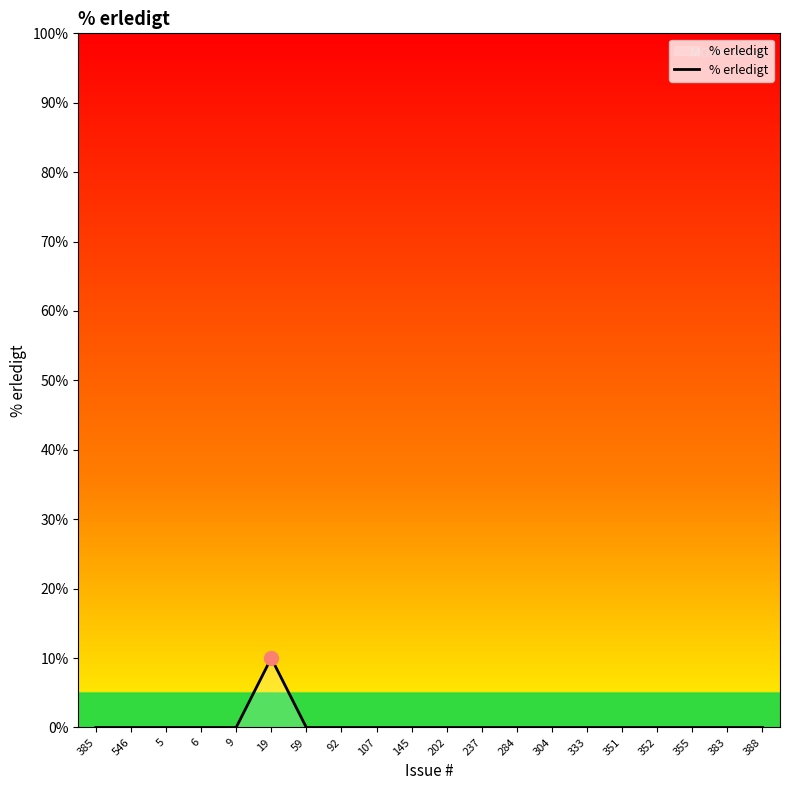

What is the difference between the maximum and minimum values?

10